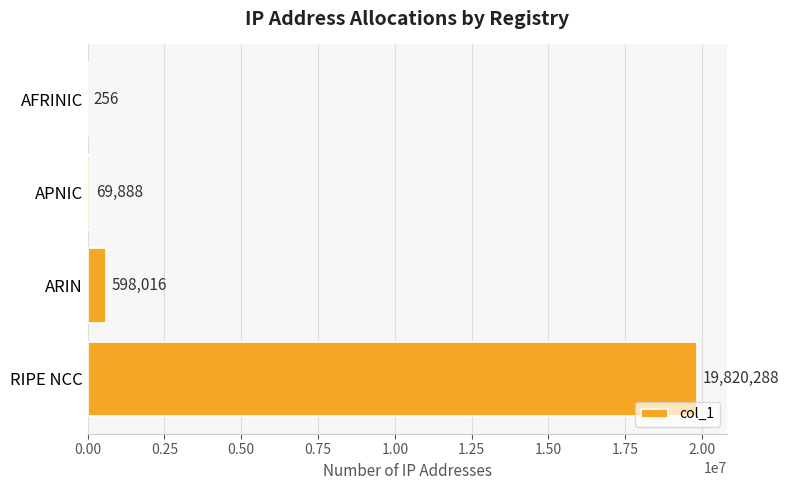

True or false: the data shows 29269817 at RIPE NCC.

False